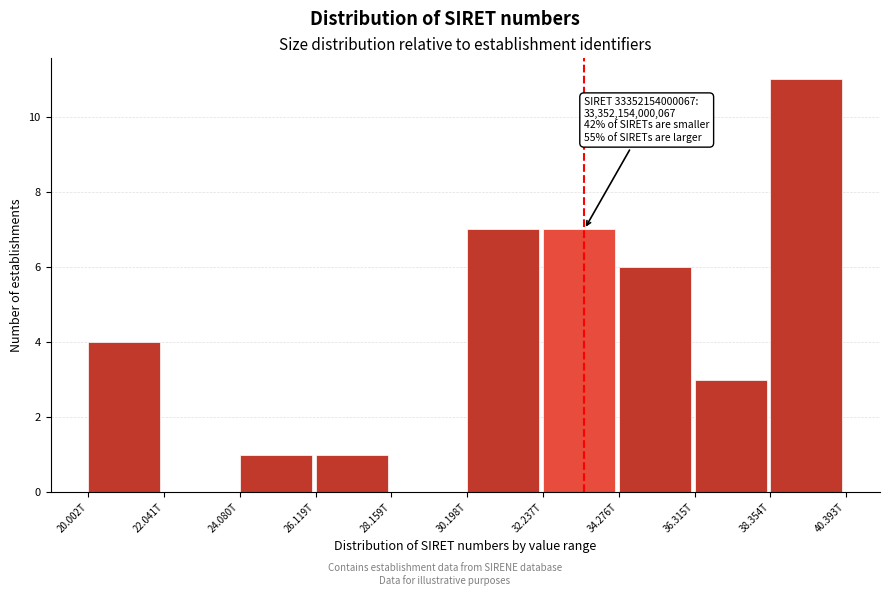

Reading right to left, extract all data points from this chart.

38.354T=11	36.315T=3	34.276T=6	32.237T=7	30.198T=7	28.159T=0	26.119T=1	24.080T=1	22.041T=0	20.002T=4